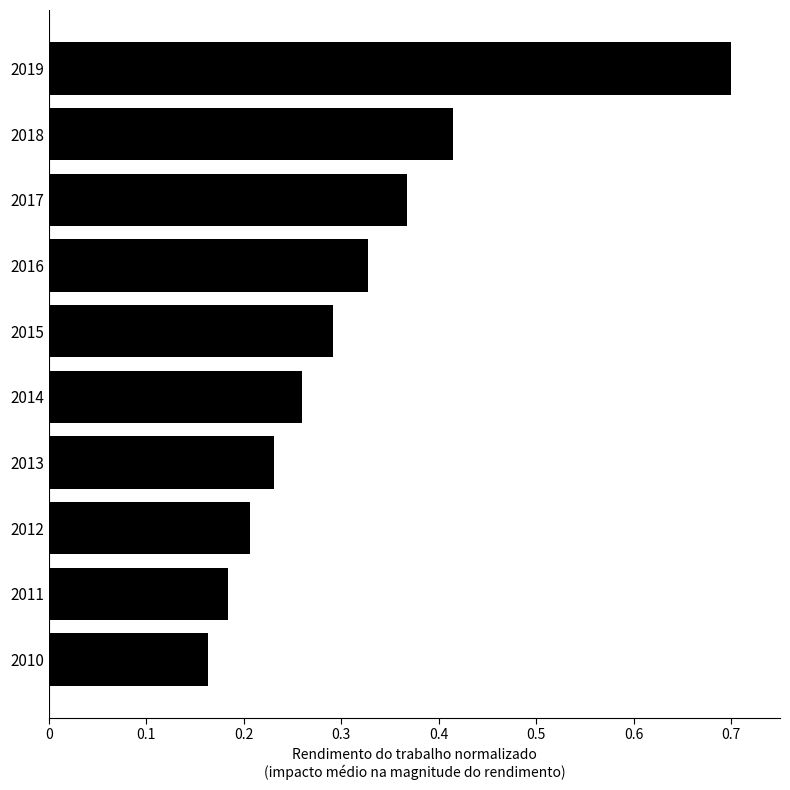

At which category does the chart reach its peak across all series?

2019